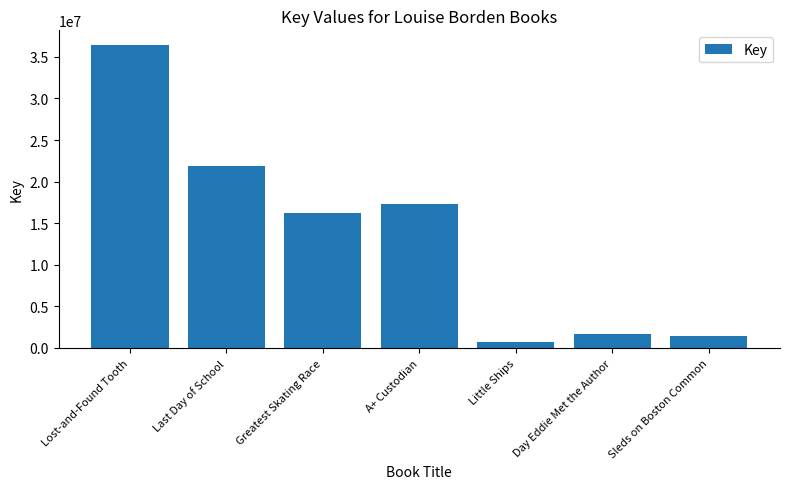

Reading left to right, list all the values displayed in this chart.

Lost-and-Found Tooth=36370214	Last Day of School=21825152	Greatest Skating Race=16186240	A+ Custodian=17269192	Little Ships=698172	Day Eddie Met the Author=1685113	Sleds on Boston Common=1458159